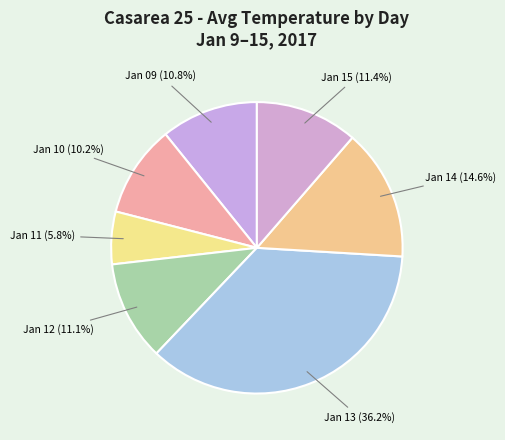

What percentage do Jan 09 and Jan 10 together represent?

21.0%